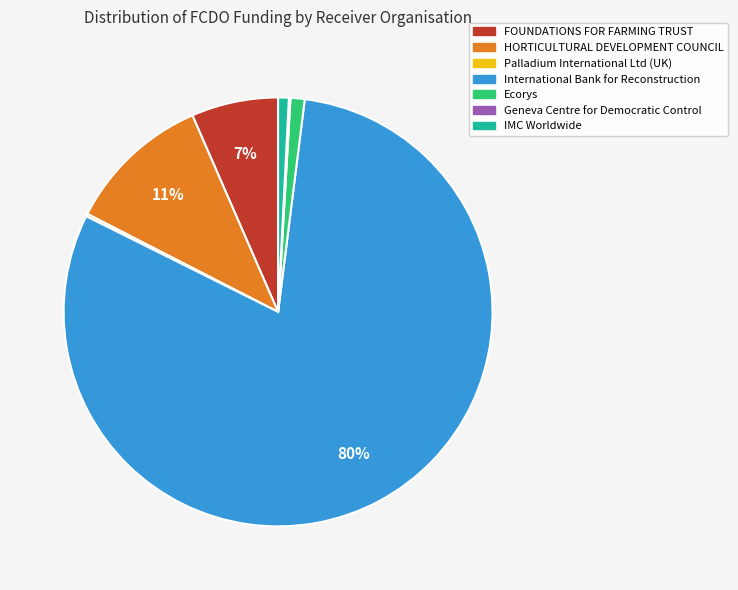

What percentage is the HORTICULTURAL DEVELOPMENT COUNCIL slice, to the nearest percent?

11%